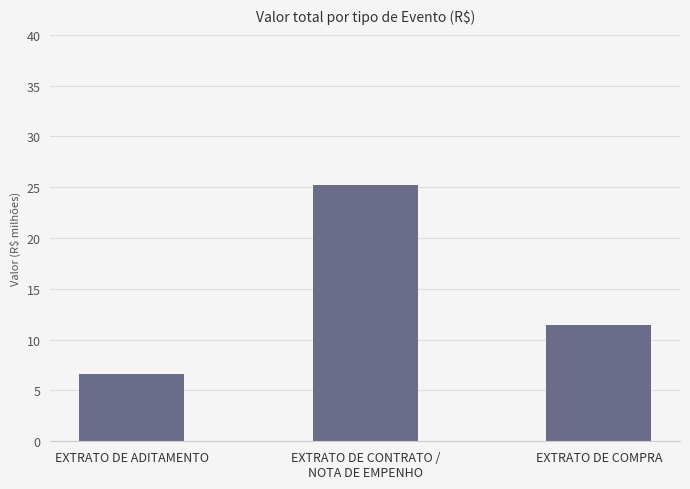

The value at EXTRATO DE COMPRA is 19.0. True or false?

False